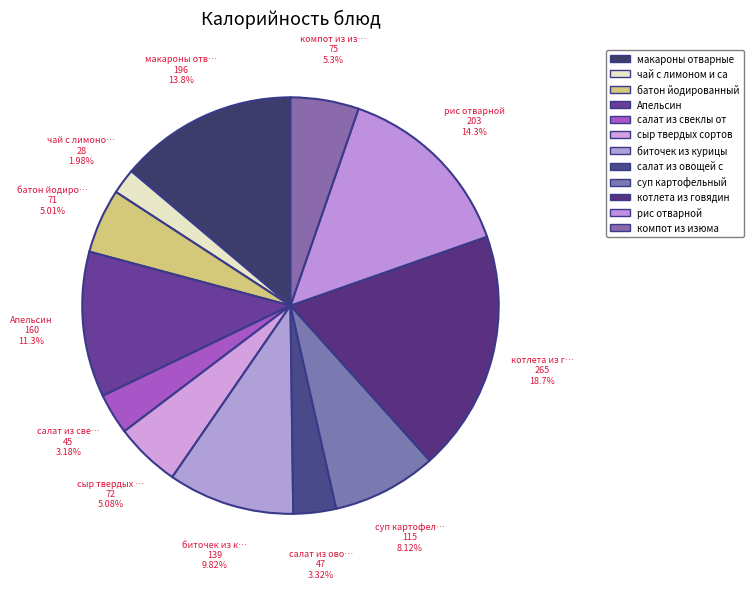

Rank the categories by value from highest to lowest.

котлета из говядины, рис отварной, макароны отварные, Апельсин, биточек из курицы, суп картофельный, компот из изюма, сыр твердых сортов в нарезке, батон йодированный, салат из овощей с зеленым горошком, салат из свеклы отварной, чай с лимоном и сахаром